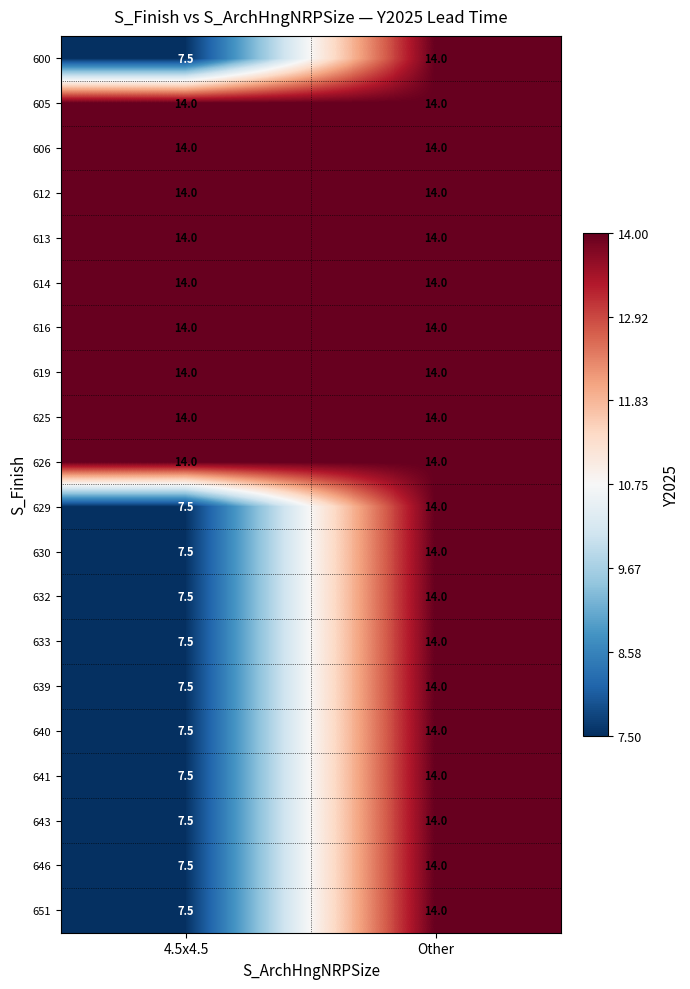

What is the approximate value of 639 at 4.5x4.5?

7.5